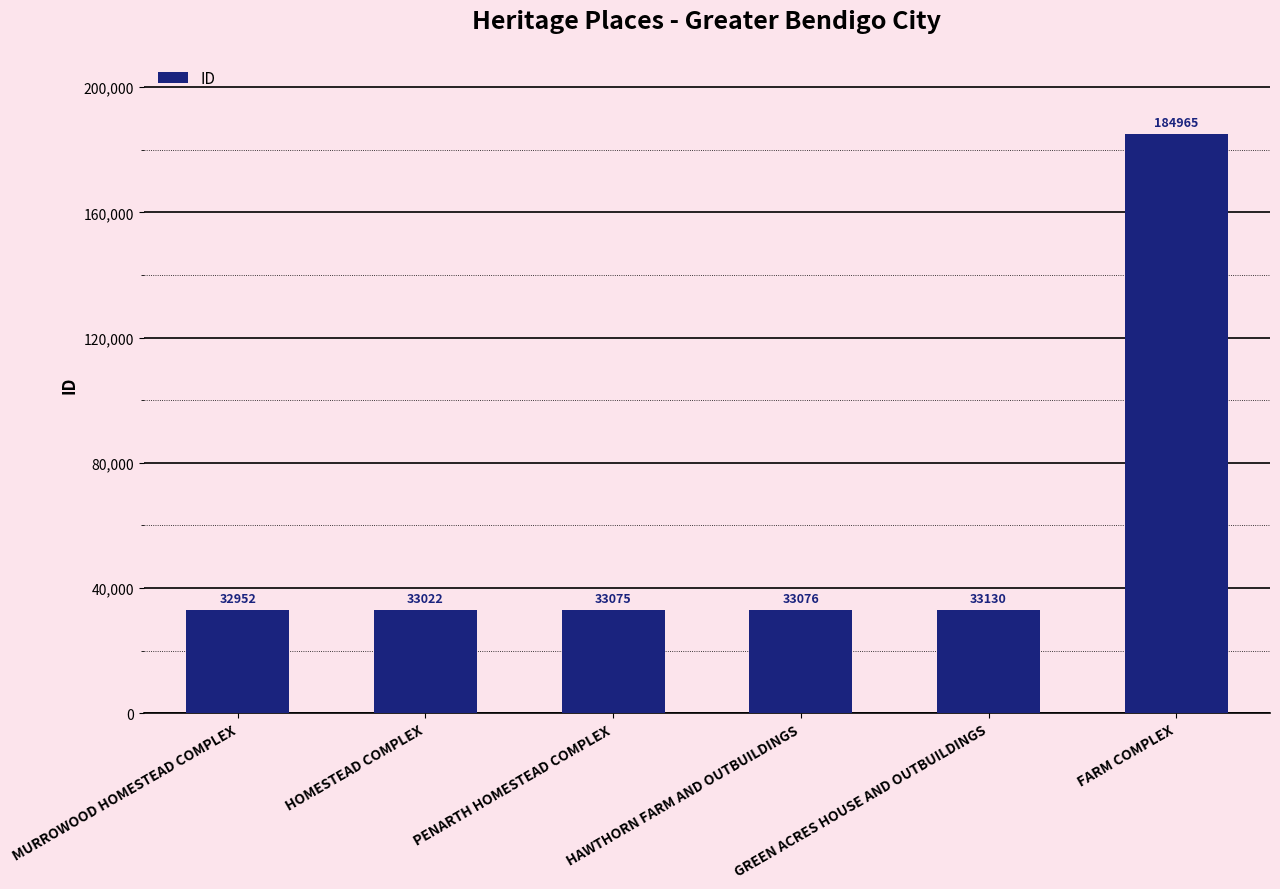

Does the chart contain any negative values?

No